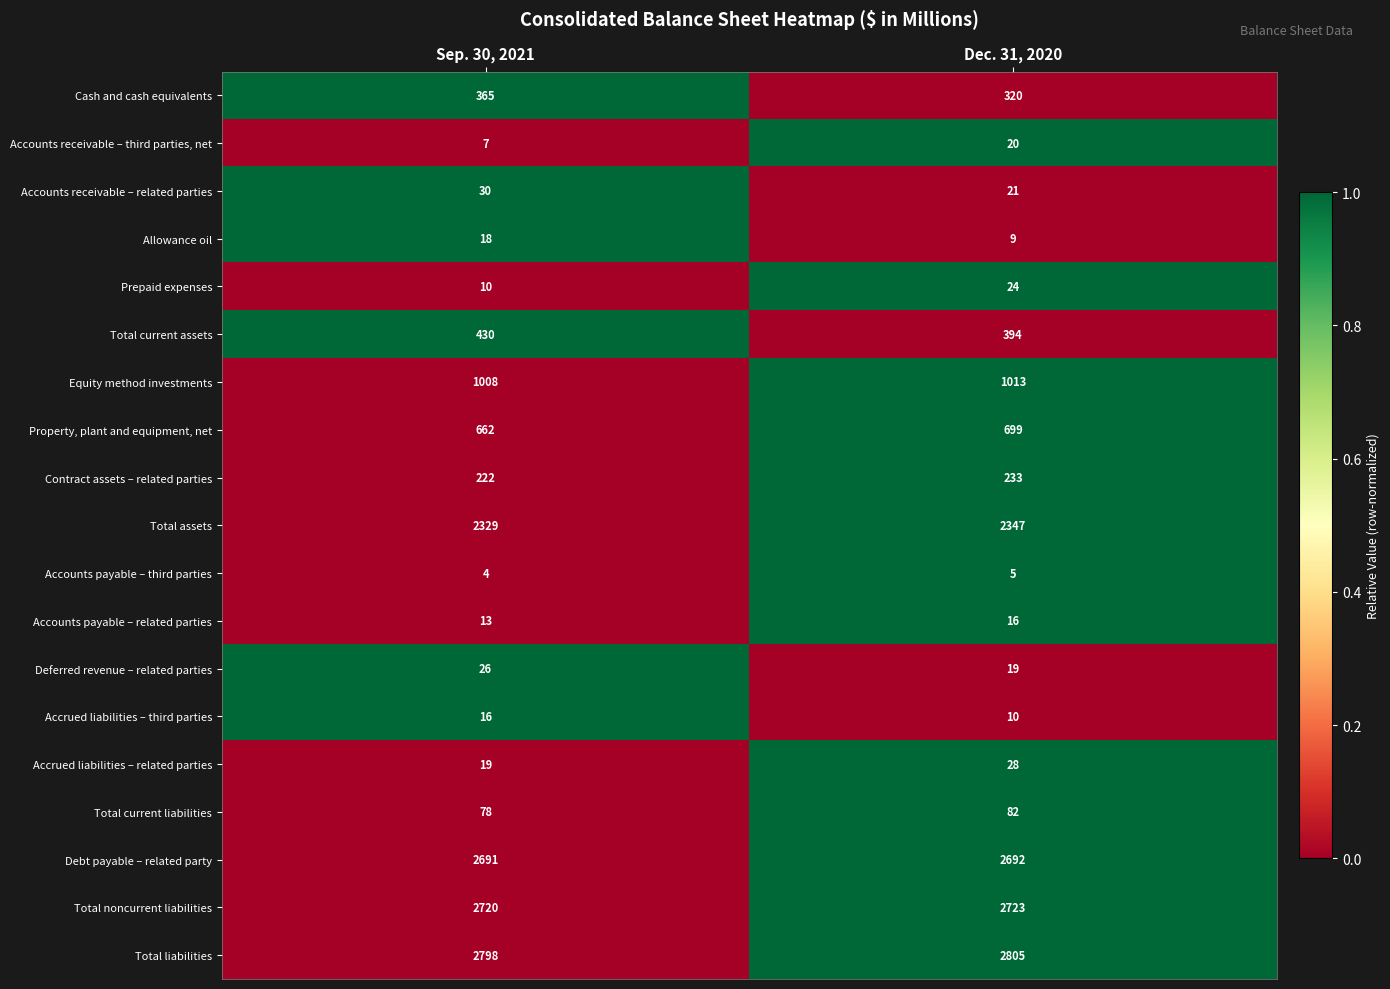

Is it true that Accrued liabilities – third parties equals 4 at Sep. 30, 2021?

False